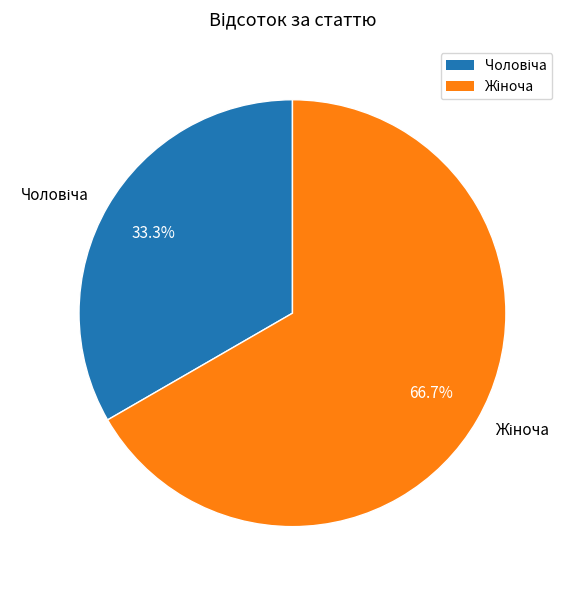

Is there a majority slice in this chart?

Yes